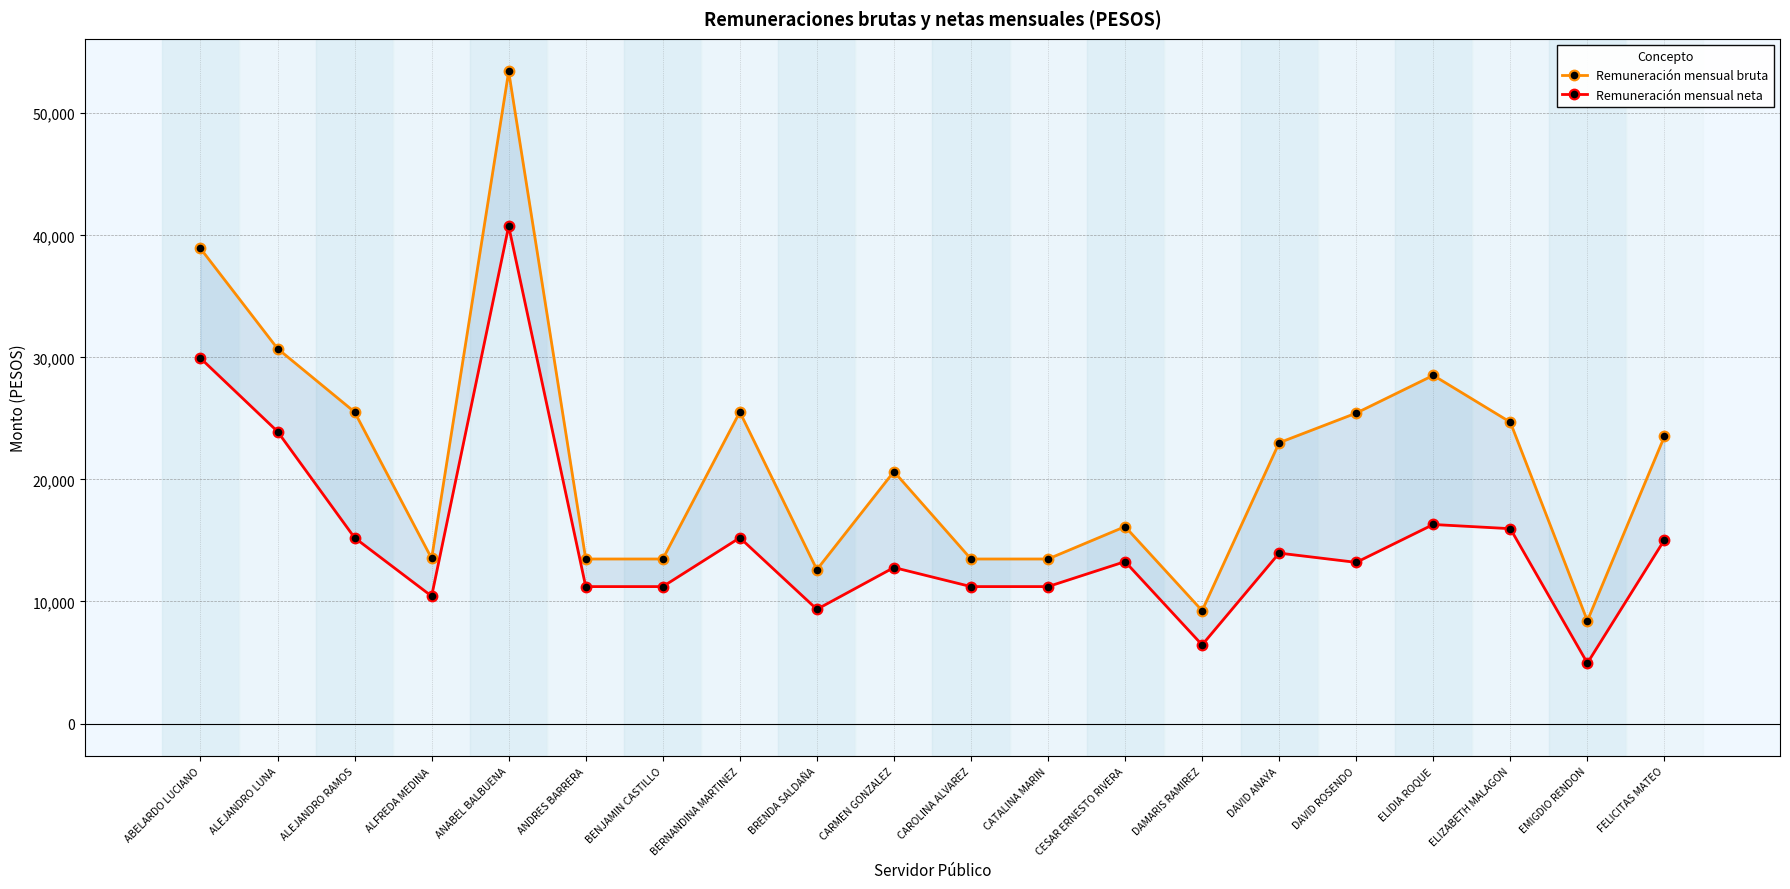

What position from the left is ABELARDO LUCIANO?

1